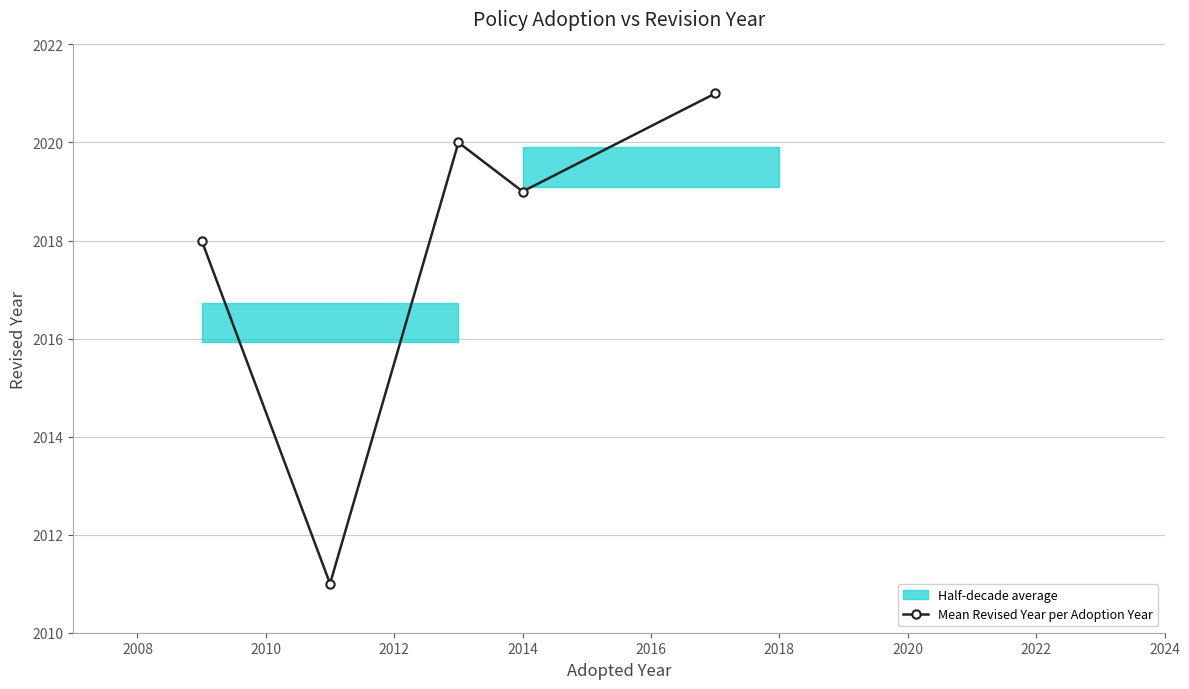

How many data points are less than 2019?

2